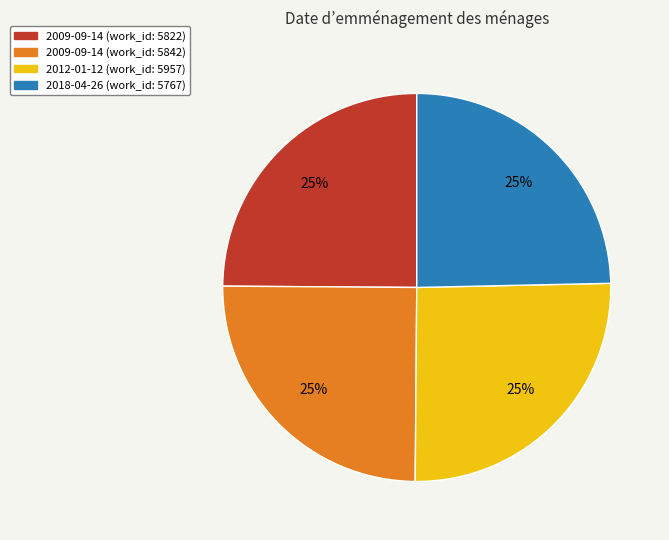

Is there any slice that represents more than half of the pie?

No